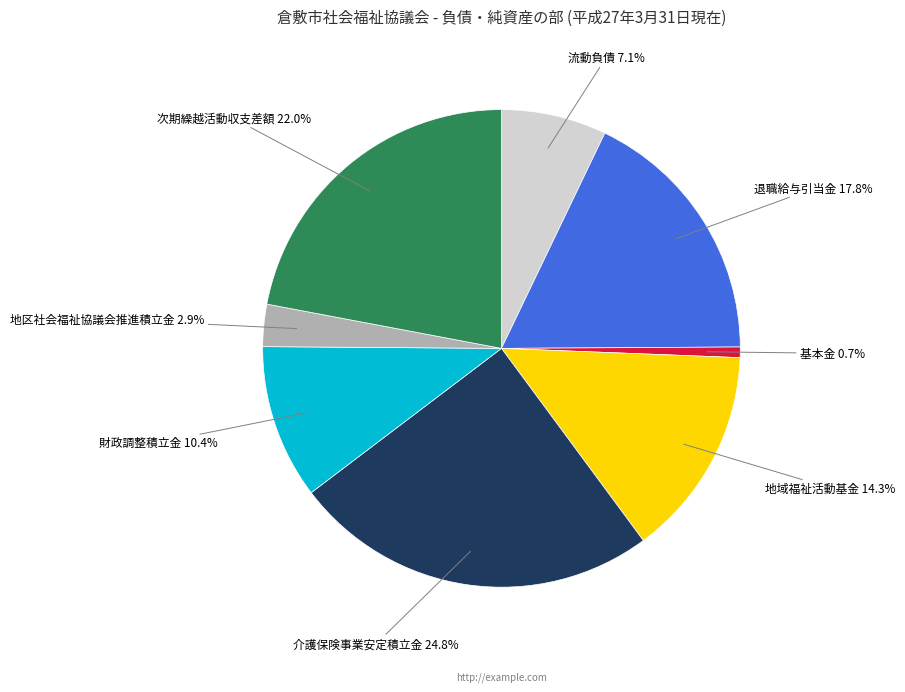

To the nearest percent, what is the combined percentage of 財政調整積立金 and 流動負債?

18%